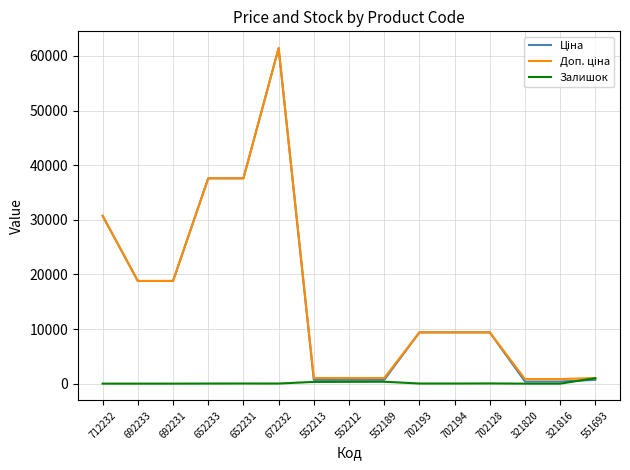

True or false: Залишок has a value of 0.0 at 692231.

True